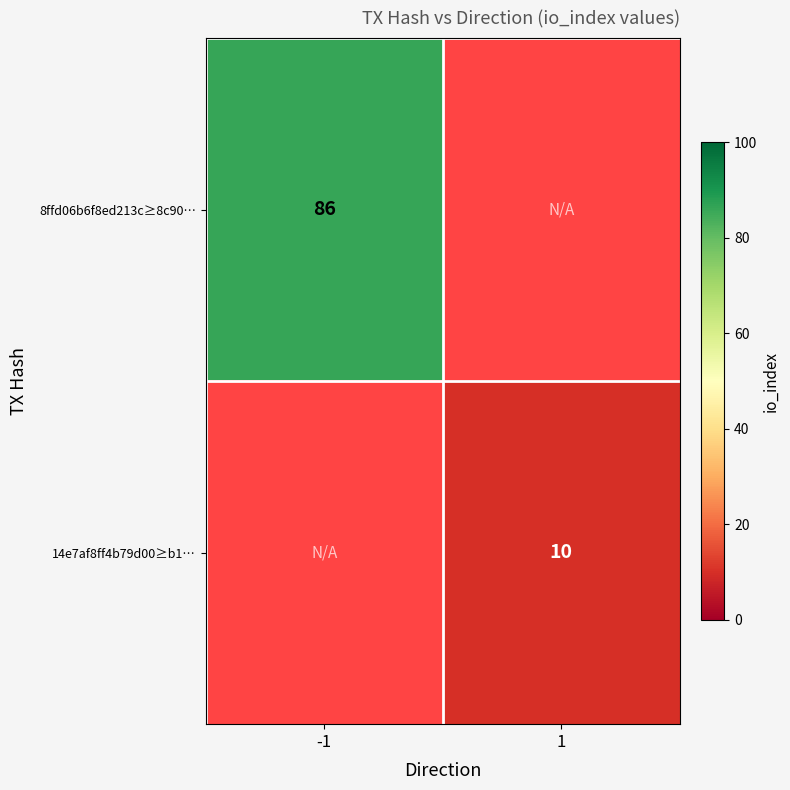

Is it true that 14e7af8ff4b79d00≥b1… equals 10 at 1?

True